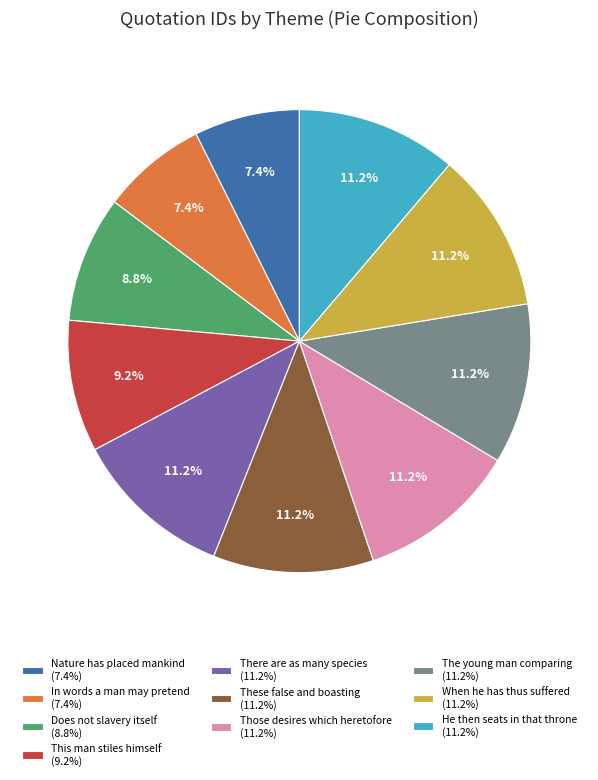

Is there any slice that represents more than half of the pie?

No